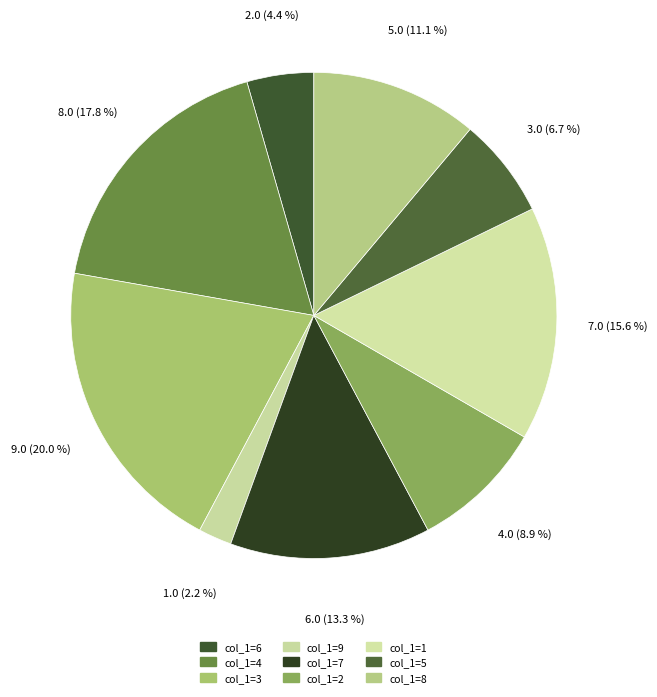

How many slices are in this pie chart?

9